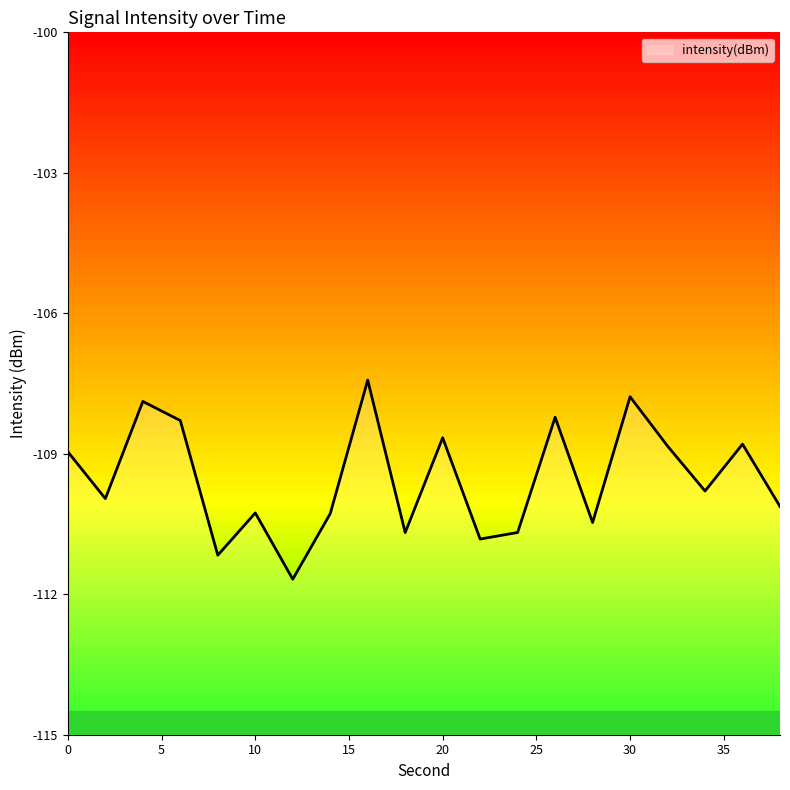

Where is the first local maximum?

4